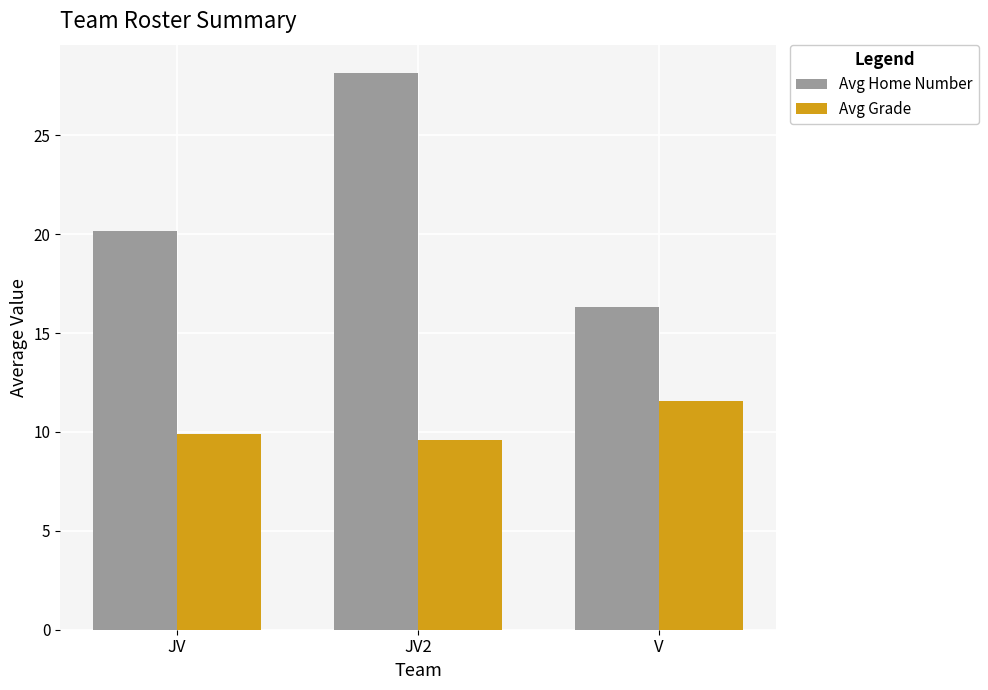

What is the difference between the highest and lowest values at V?

4.8